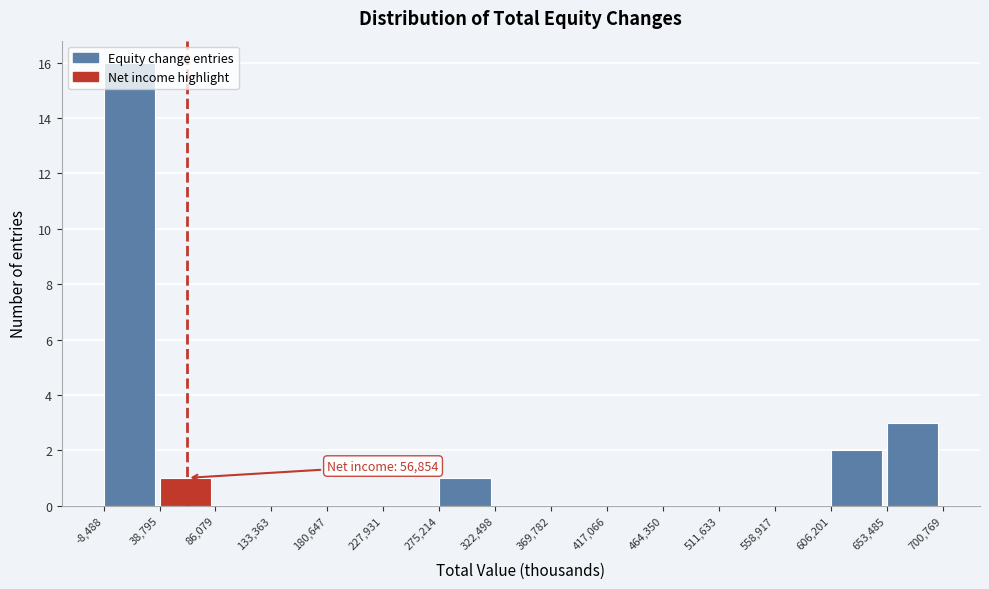

Over which range of the x-axis is the bar tallest?

-8,488 to 38,795